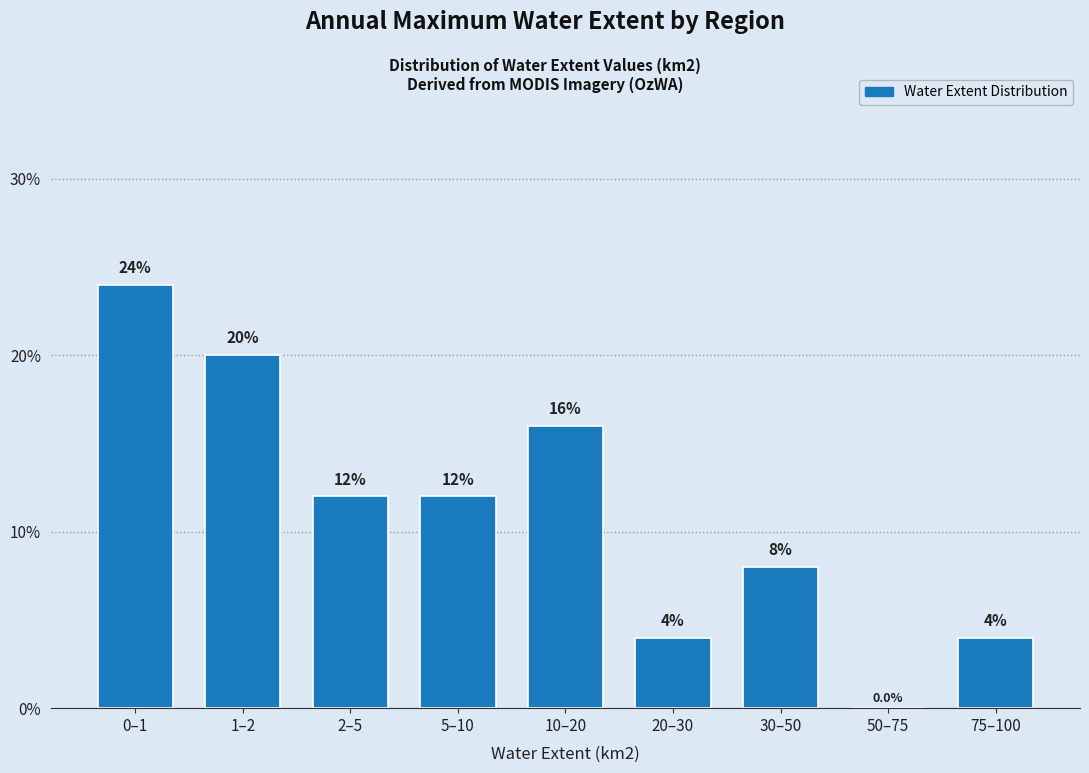

Reading left to right, what are all the values shown in this chart?

0–1=24	1–2=20	2–5=12	5–10=12	10–20=16	20–30=4	30–50=8	50–75=0	75–100=4